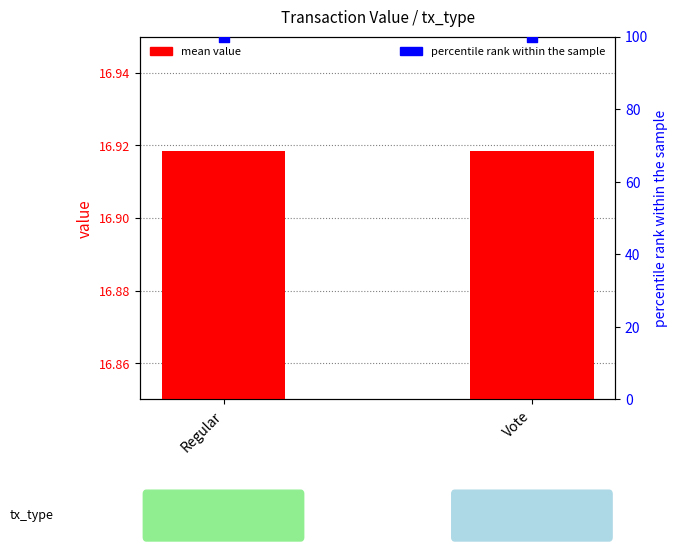

Is the value of mean value at Vote greater than the value of percentile rank at Vote?

No